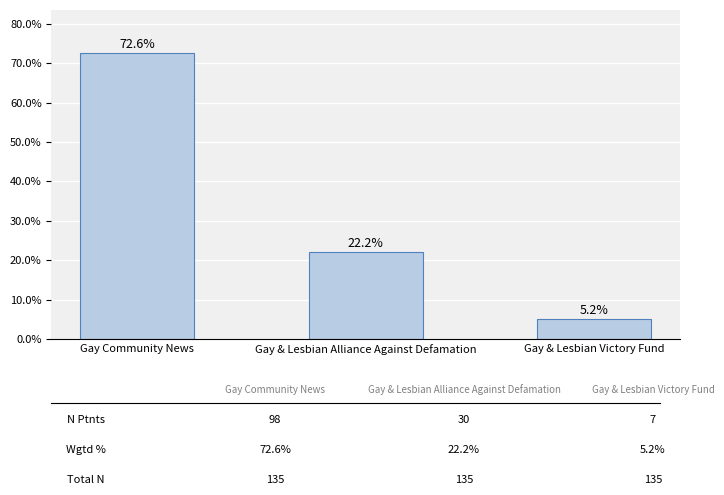

Reading right to left, transcribe all the data shown in this chart.

5.2	22.2	72.6